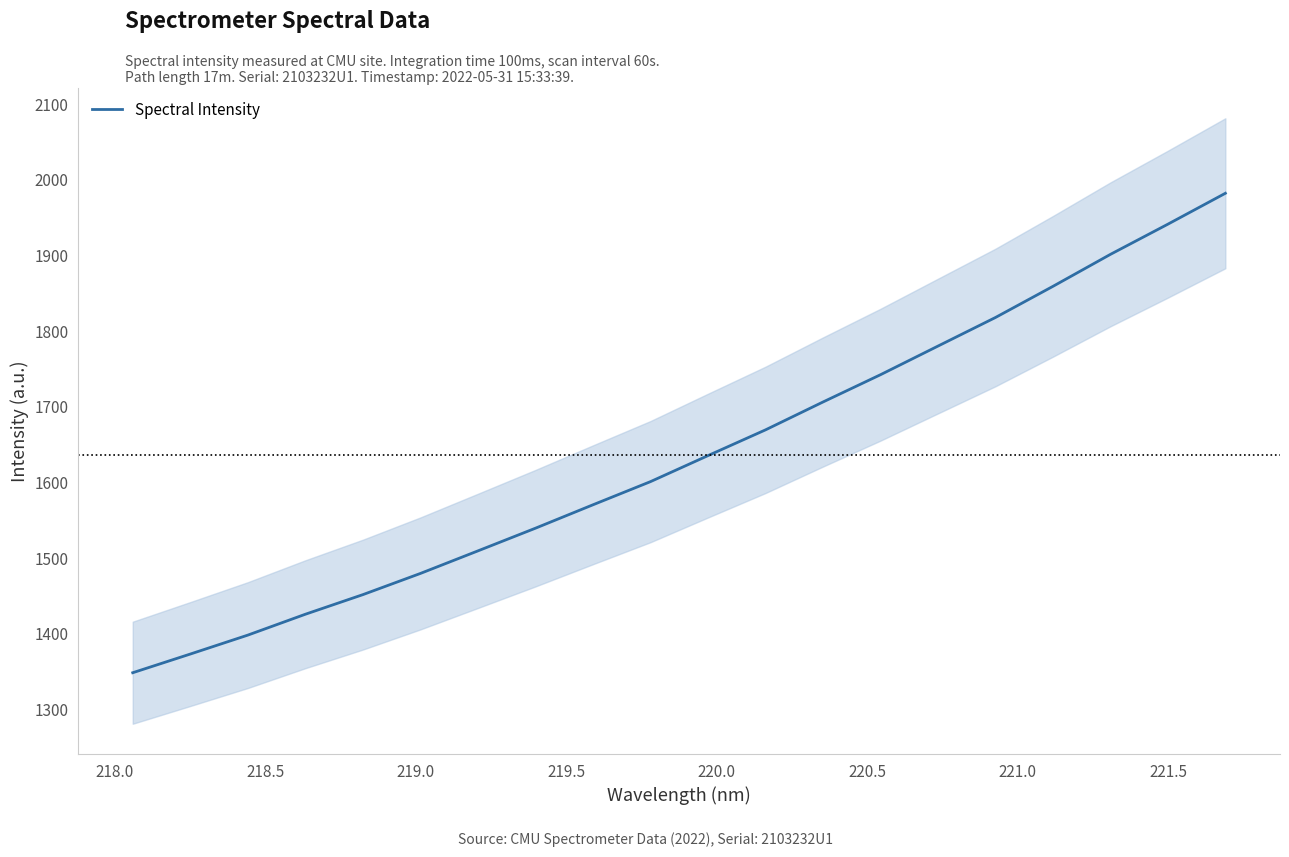

Reading left to right, list all the values displayed in this chart.

1348.8	1373.4	1398.5	1426.0	1452.0	1480.0	1509.8	1539.8	1570.7	1601.3	1635.7	1669.7	1706.5	1742.6	1780.5	1818.2	1859.4	1901.6	1941.5	1982.3